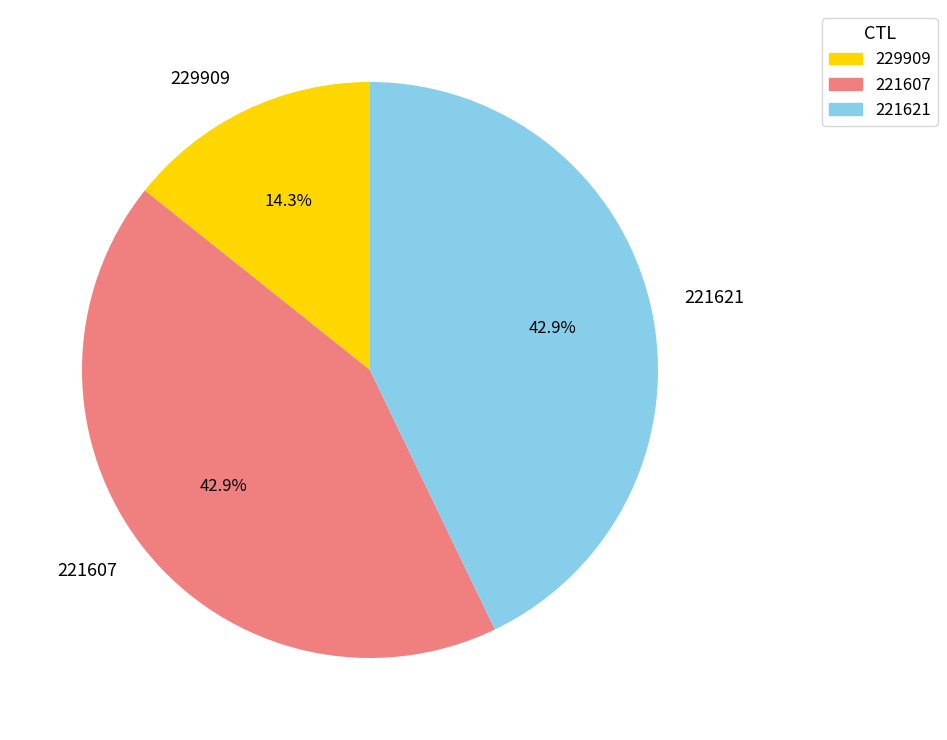

How many slices are in this pie chart?

3